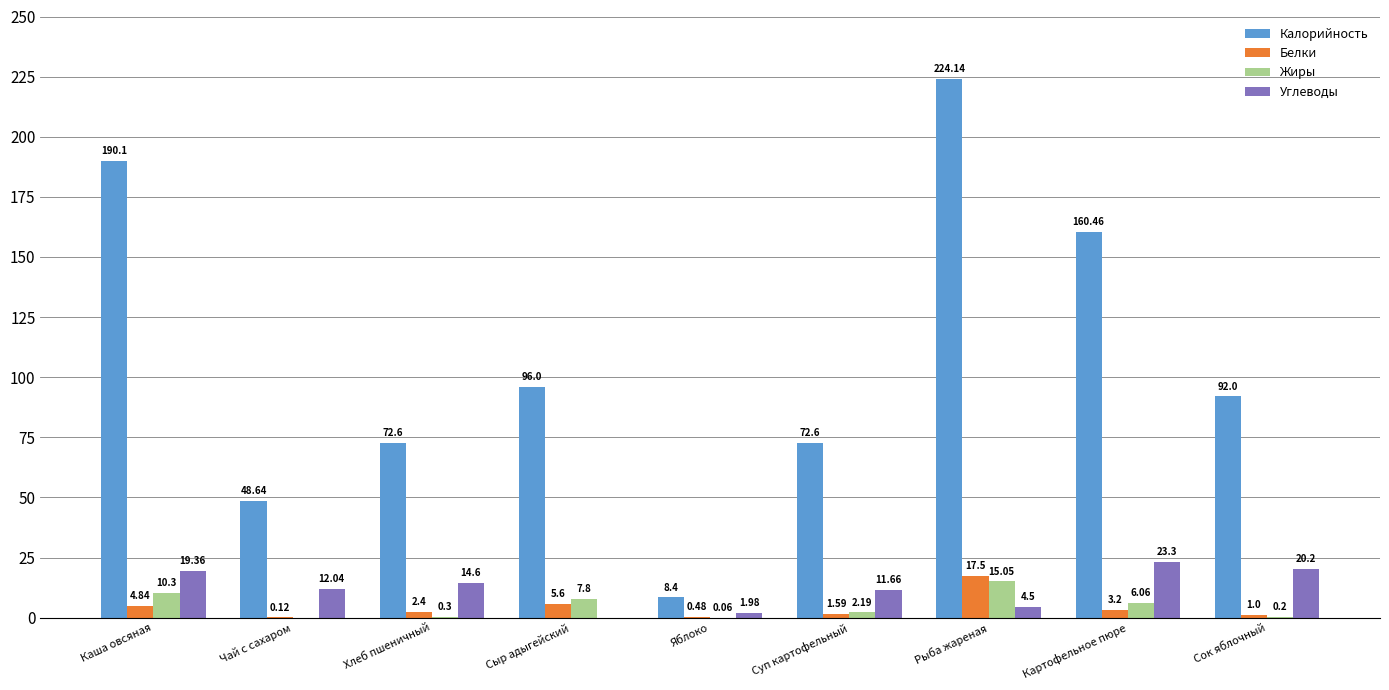

Are the bars grouped side by side (vs. stacked)?

Yes